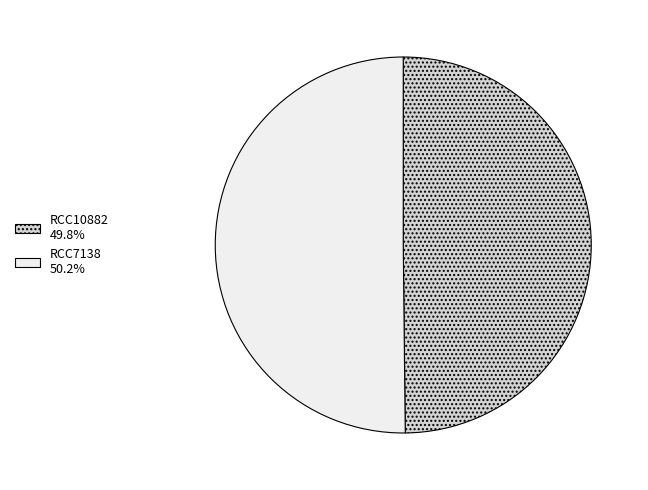

Approximately how many times larger is the value at RCC10882 49.8% compared to RCC7138 50.2%?

1.0